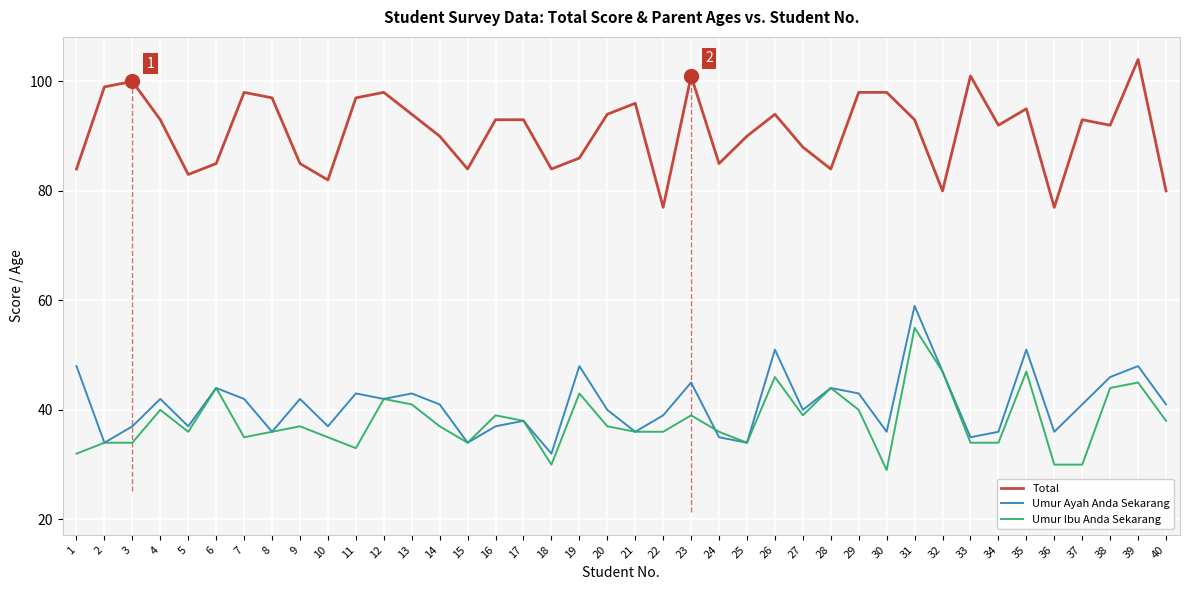

True or false: Umur Ayah Anda Sekarang and Total intersect in this chart.

False